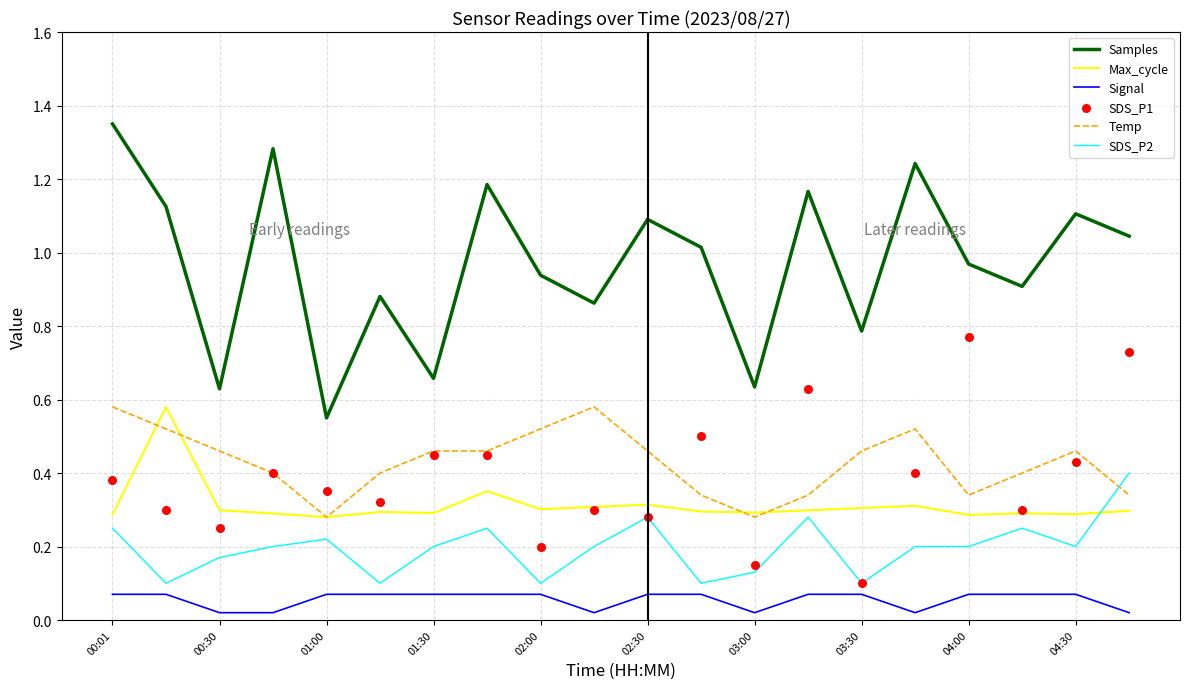

Which series has the largest total across all categories?

Samples